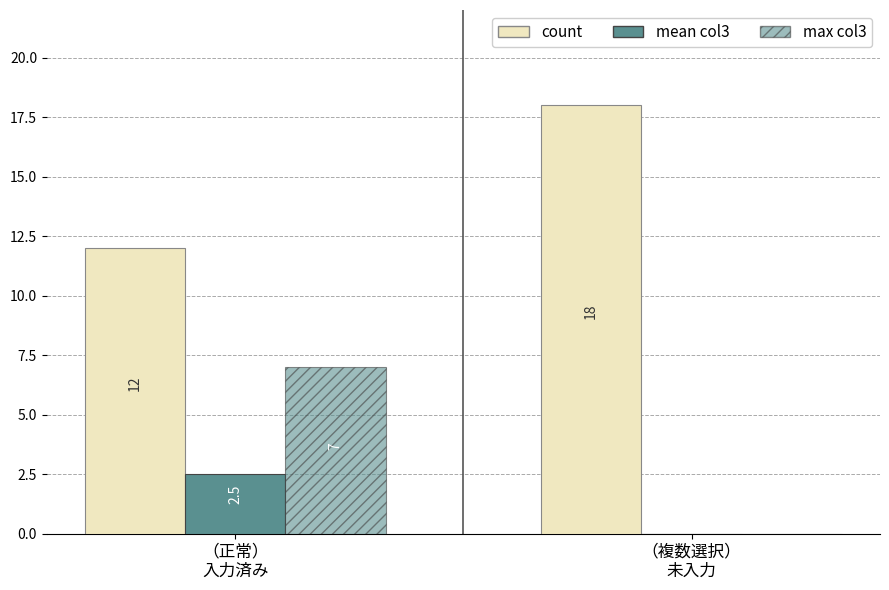

Count the number of data series in this chart.

3